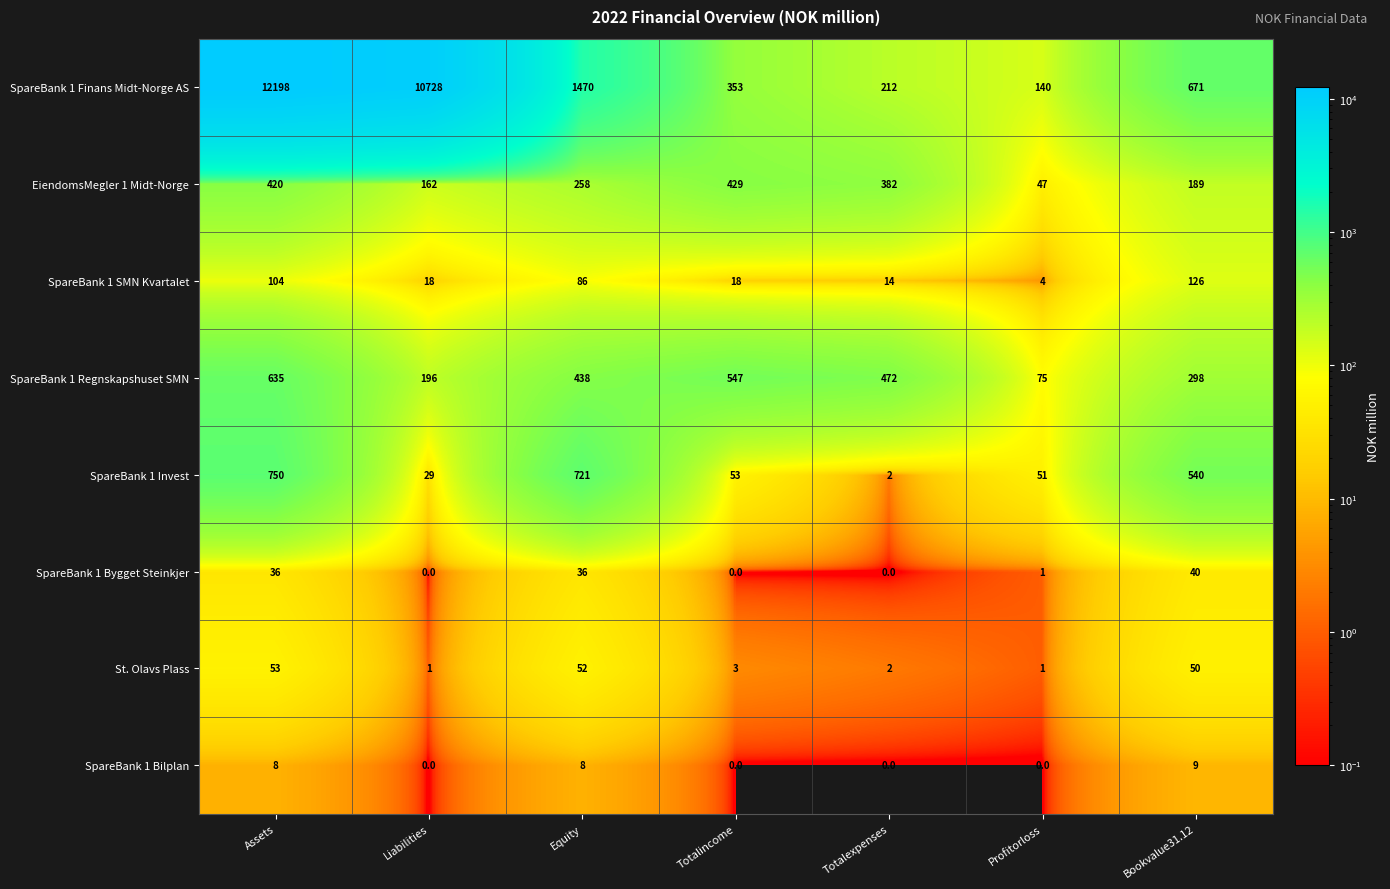

True or false: SpareBank 1 SMN Kvartalet has a value of 48 at Equity.

False